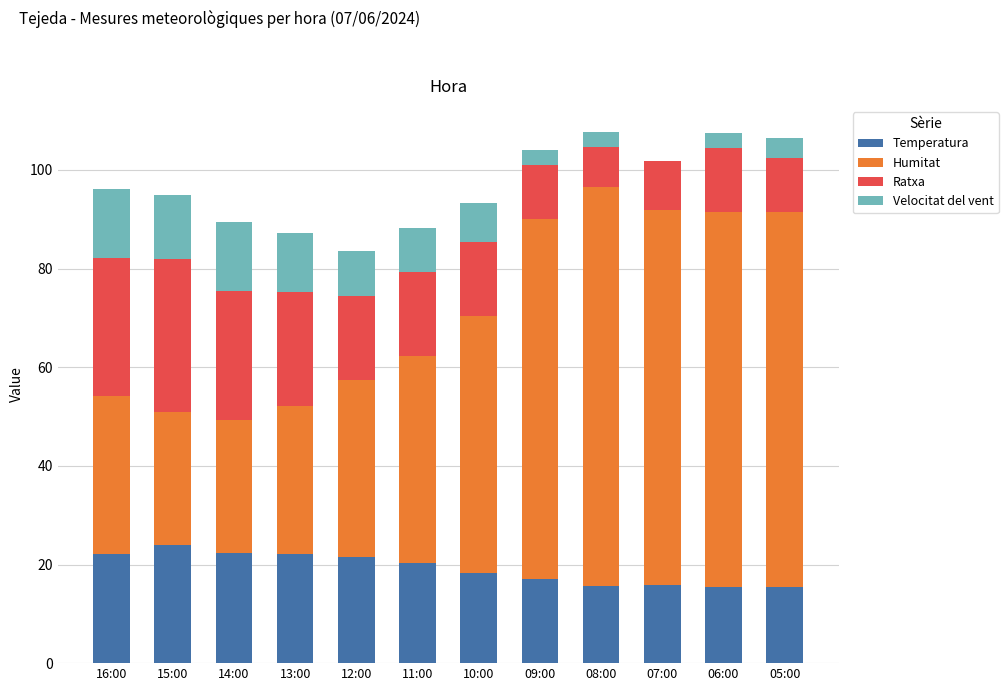

What is the sum of the Temperatura values at 10:00 and 09:00?

35.3